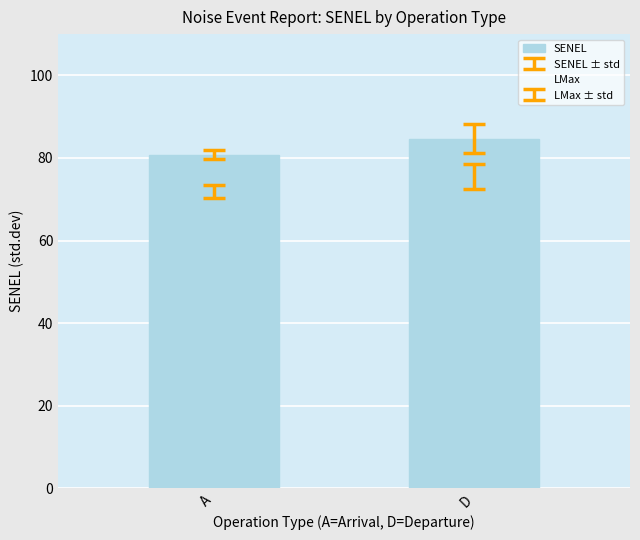

What is the difference between the SENEL values at D and A?

3.9